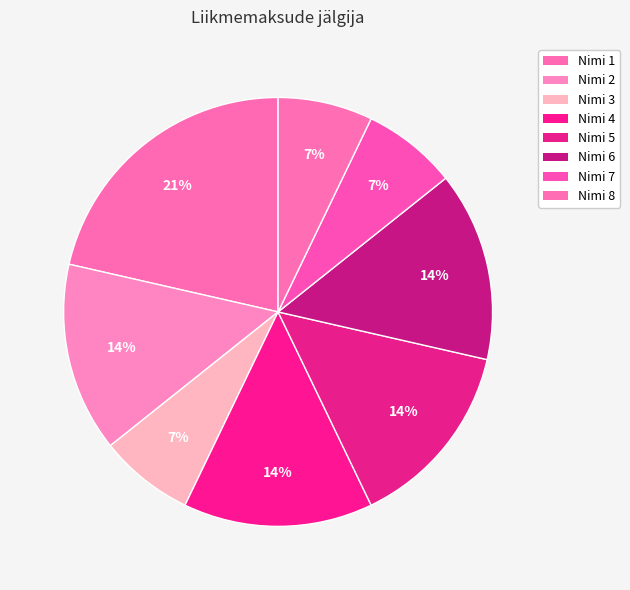

How many segments does this pie chart have?

8